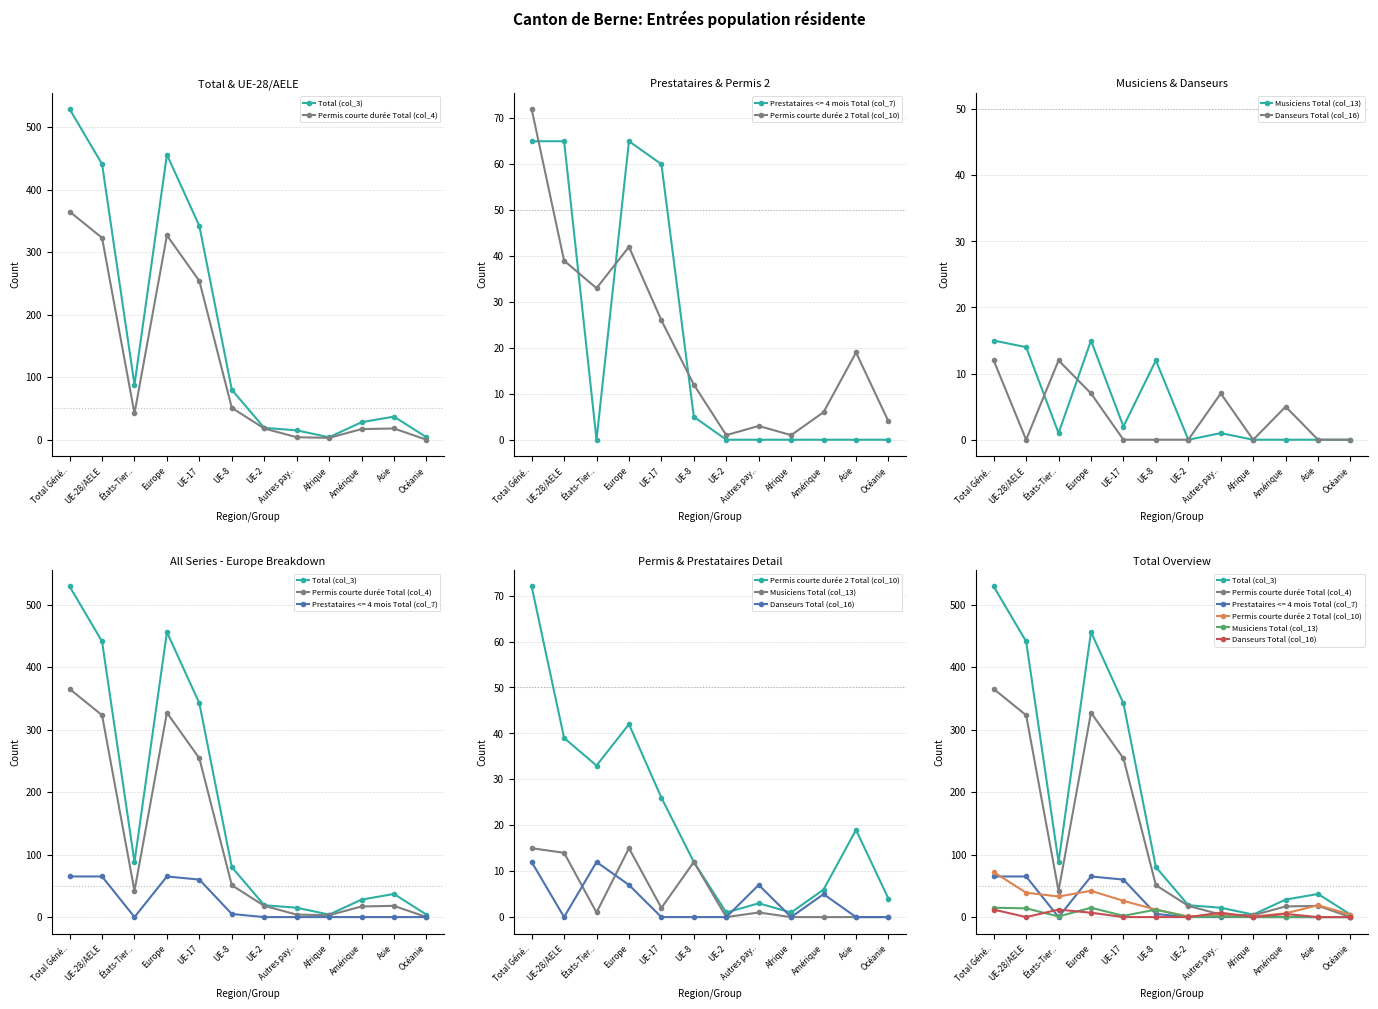

What is the value of the Permis courte durée Total (col_4) point at the 5th from the left?

254